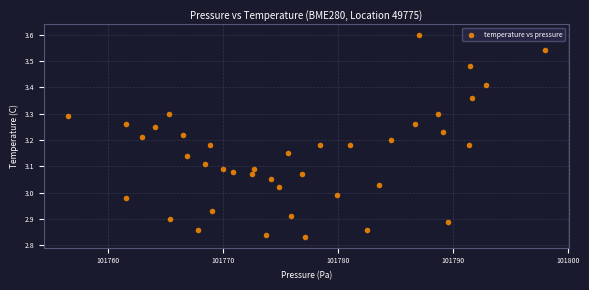

What is the range of X values (max minus min)?

41.4